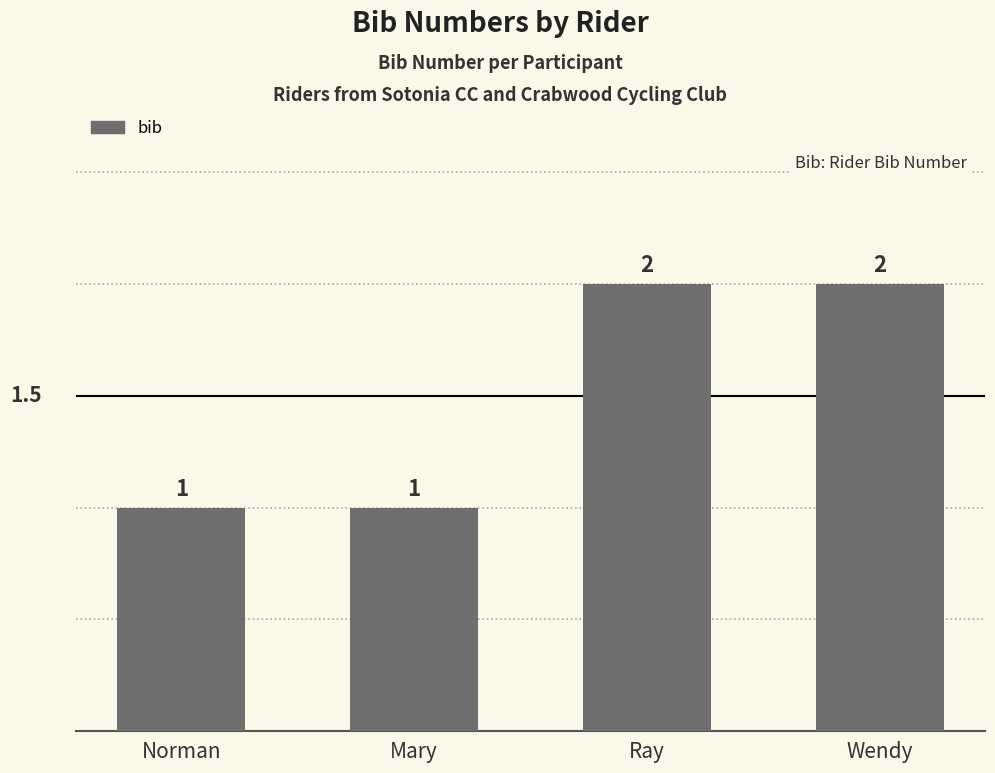

What is the sum of all values?

6